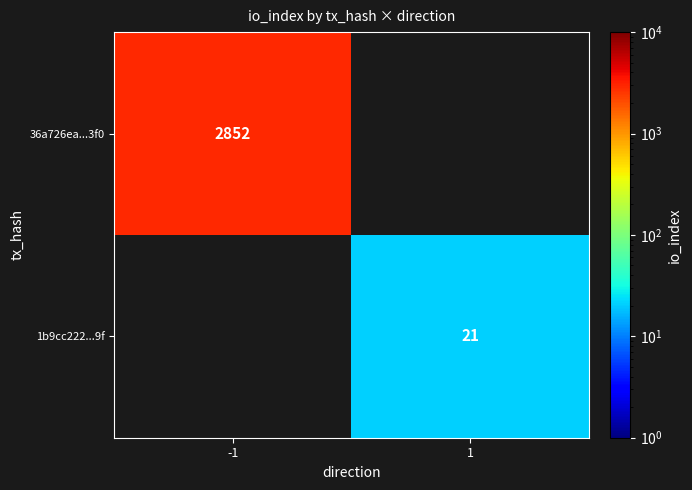

The 36a726ea...3f0 series shows 4039 at -1. True or false?

False